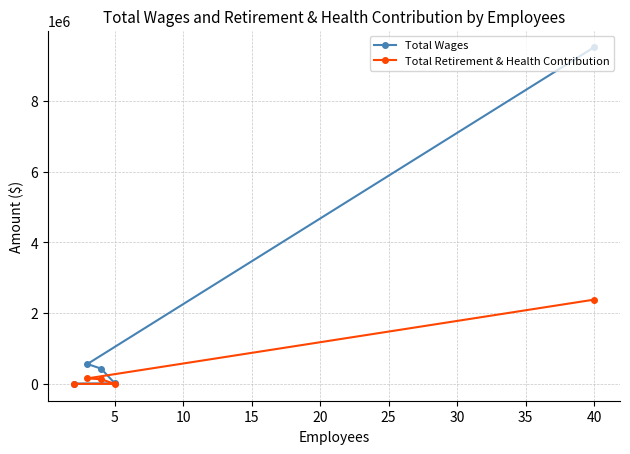

Rank the series by their maximum value, from highest to lowest.

Total Wages, Total Retirement & Health Contribution